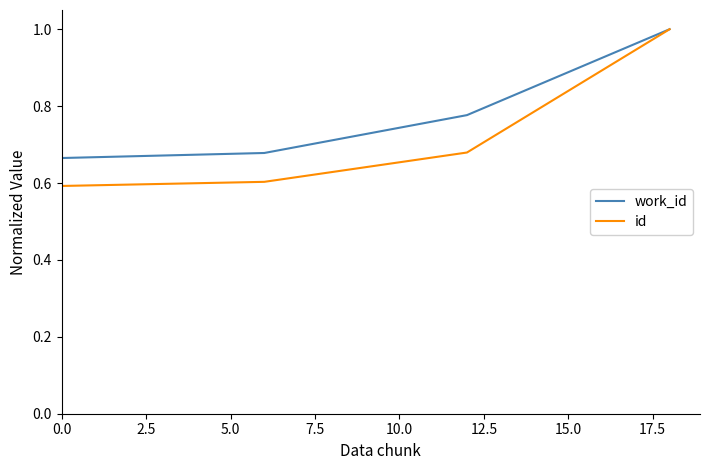

What is the difference between the maximum and second lowest values in the id series?

0.4